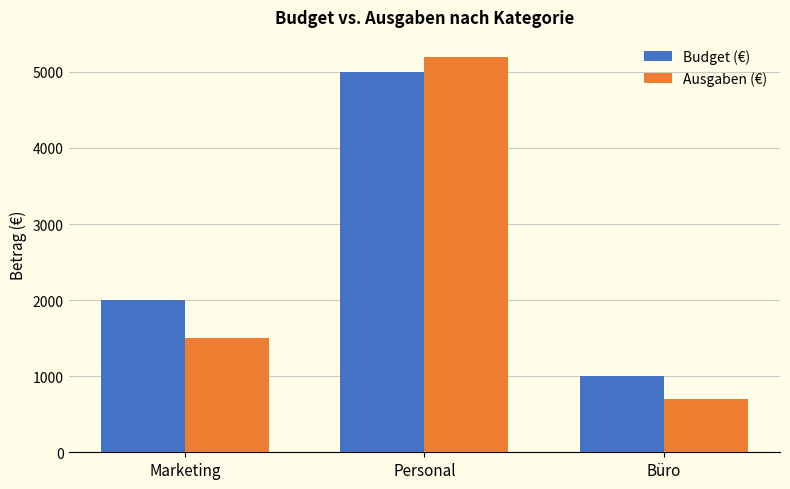

Rank the categories by Ausgaben (€) value from highest to lowest.

Personal, Marketing, Büro